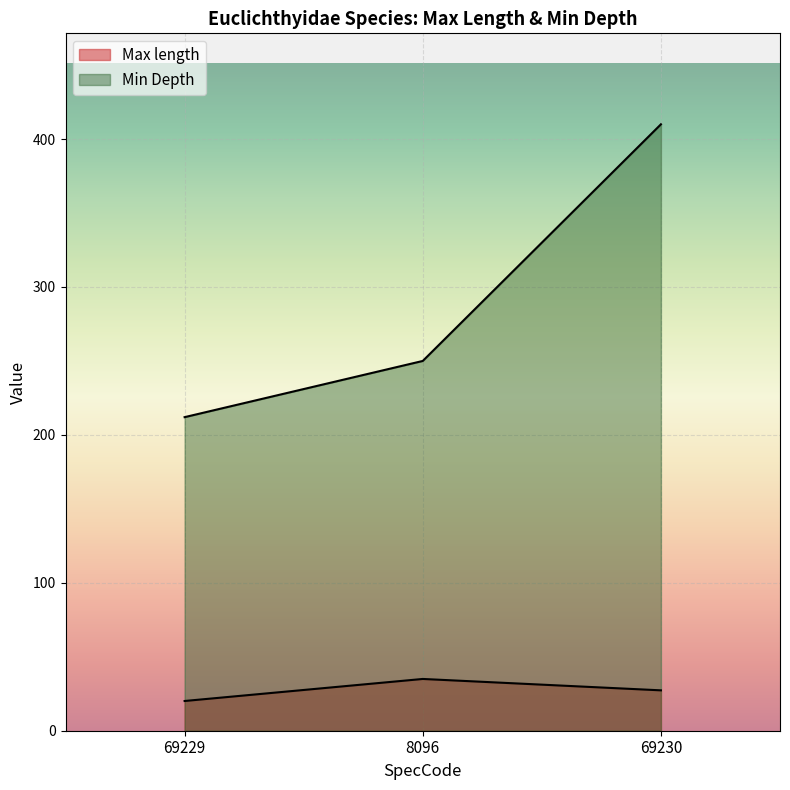

Is it true that Max length equals 58.1 at 8096?

False